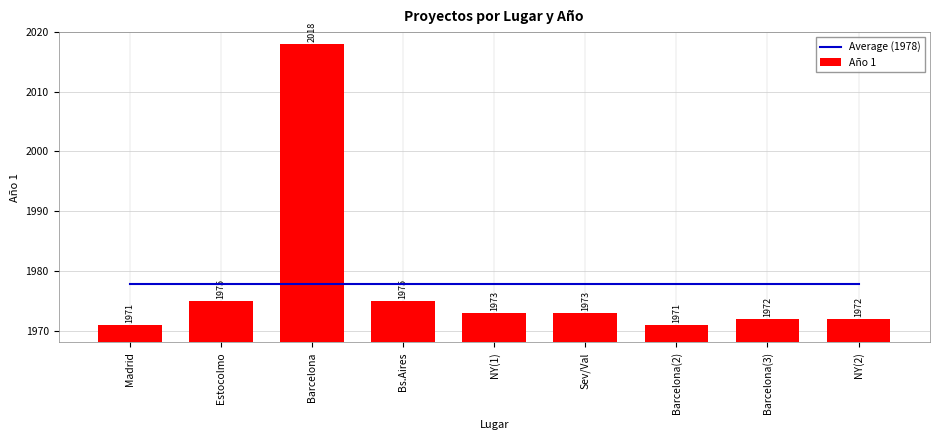

What is the minimum value shown in the chart?

1971.0